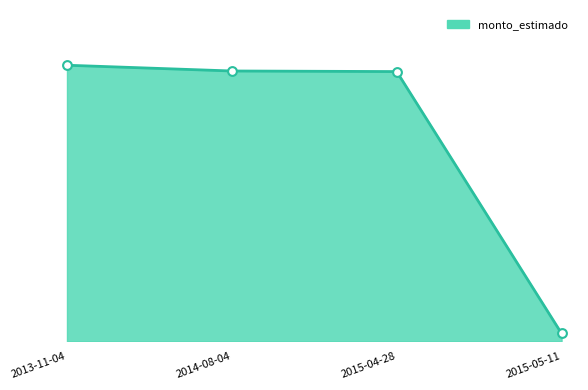

Which has a higher value, 2015-04-28 or 2015-05-11?

2015-04-28